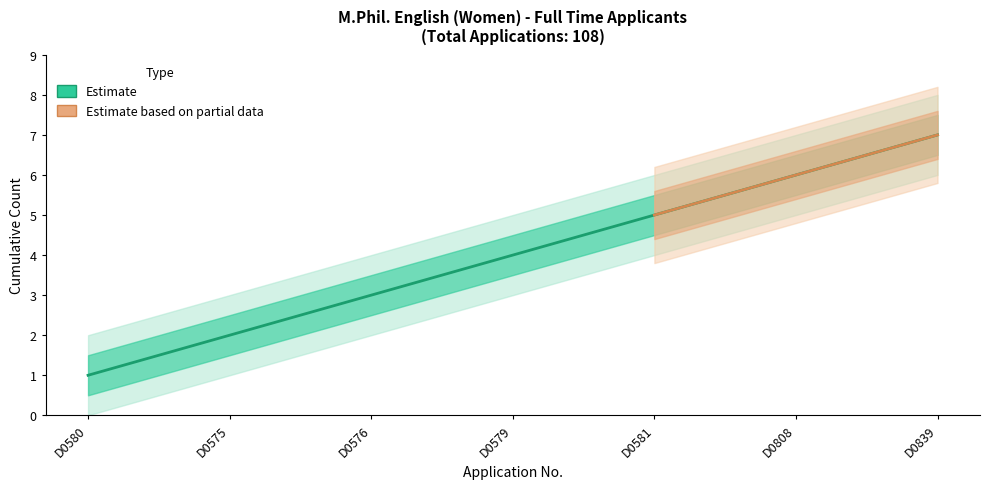

Rank the categories by value from lowest to highest.

D0580, D0575, D0576, D0579, D0581, D0808, D0839